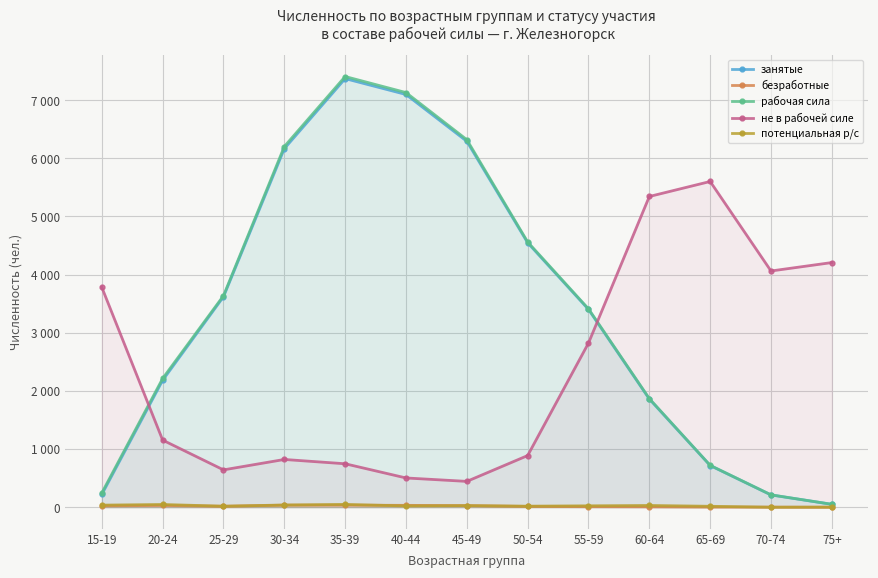

How many lines are shown in the chart?

5